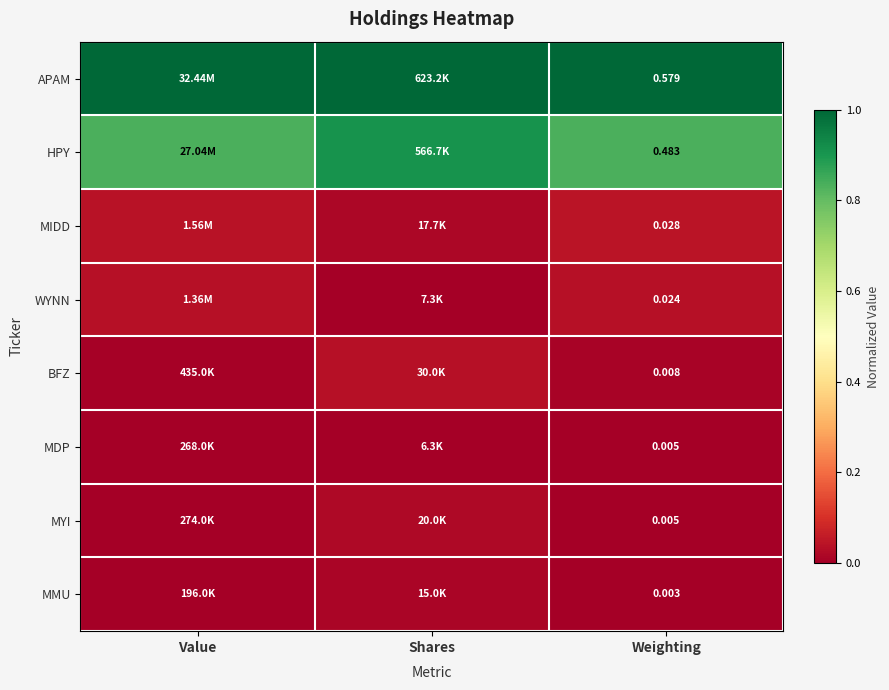

Is the value of MDP at Weighting greater than the value of HPY at Value?

No